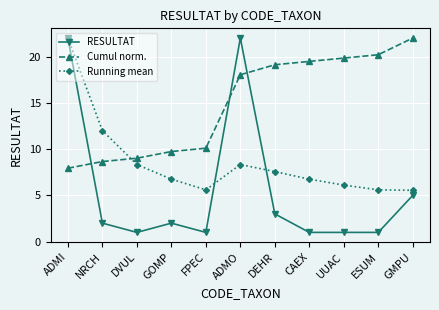

What is the approximate value of Running mean at ADMO?

8.3